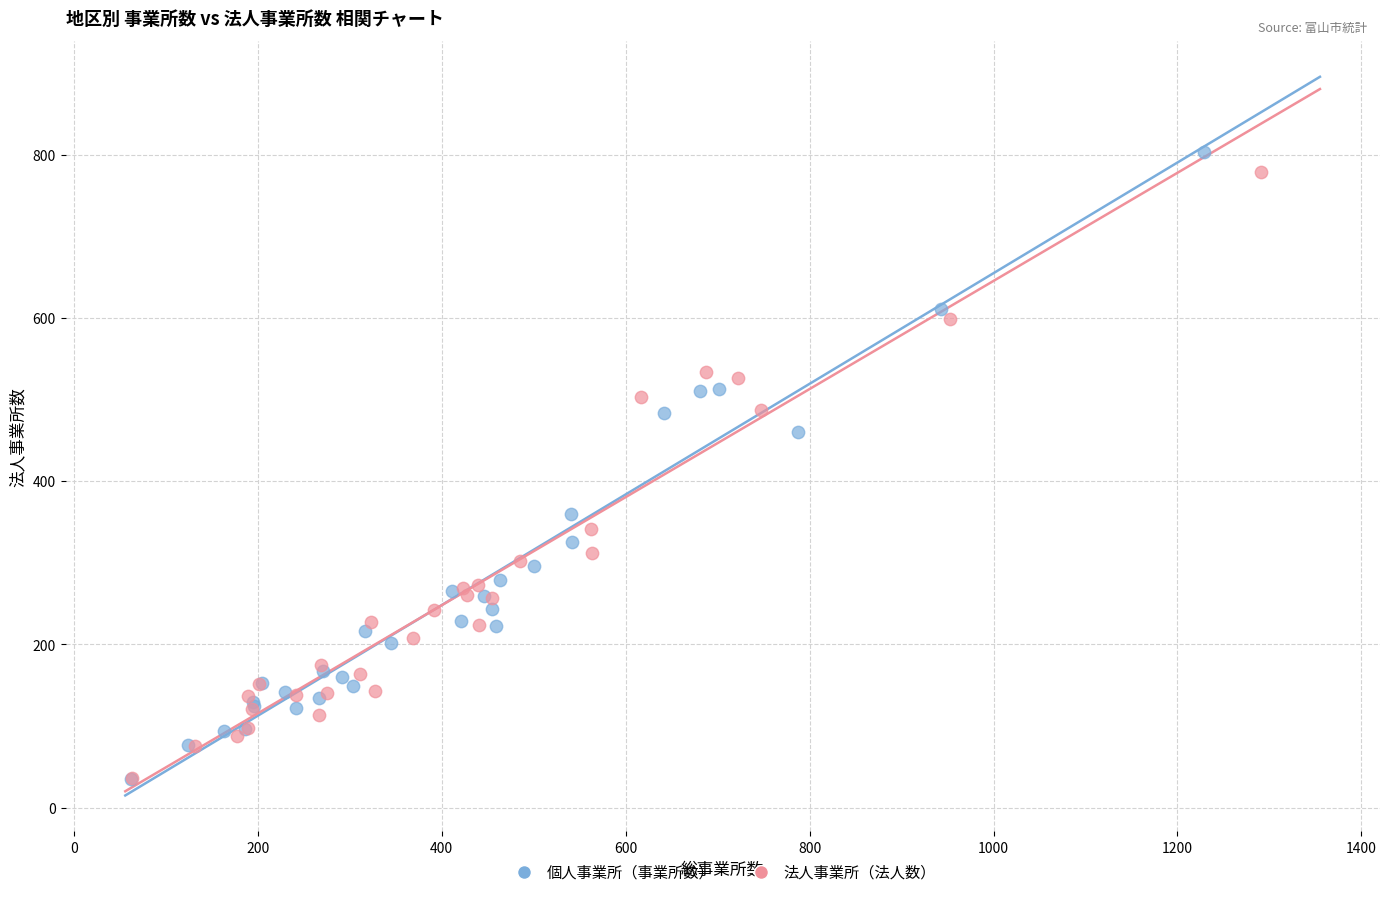

Which series has the widest spread of Y values?

個人事業所（事業所数）